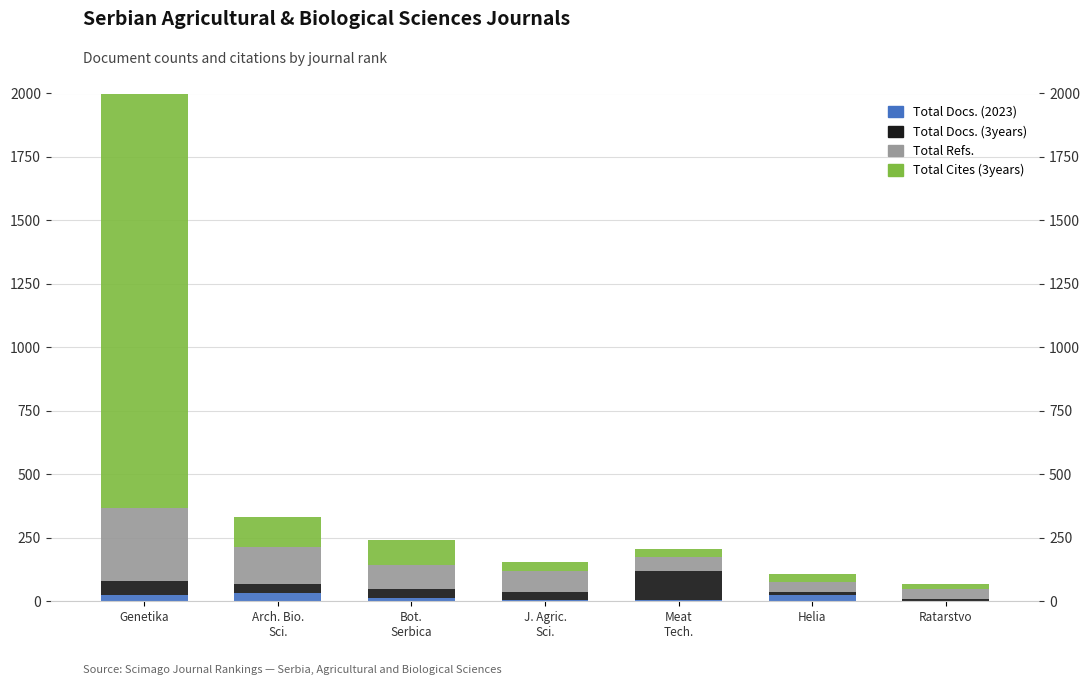

Are the bars horizontal?

No